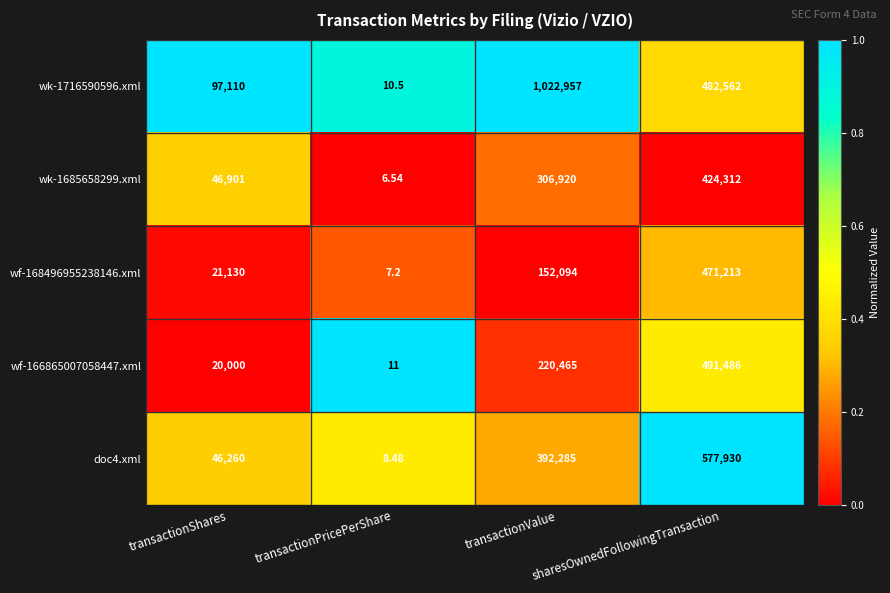

Where is wf-168496955238146.xml nearest to the value 235610?

transactionValue